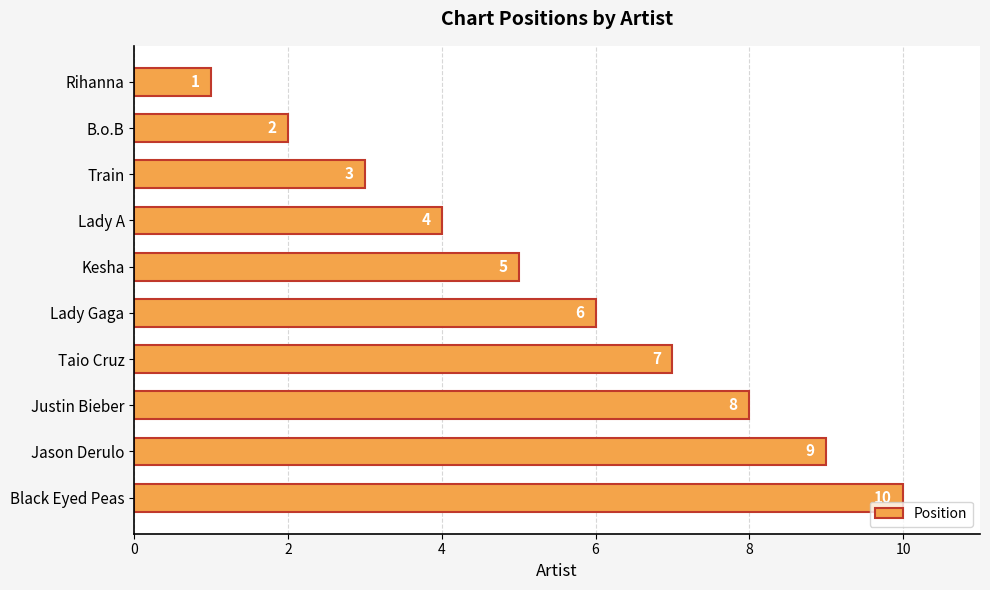

Is it true that the value at Kesha is 5?

True